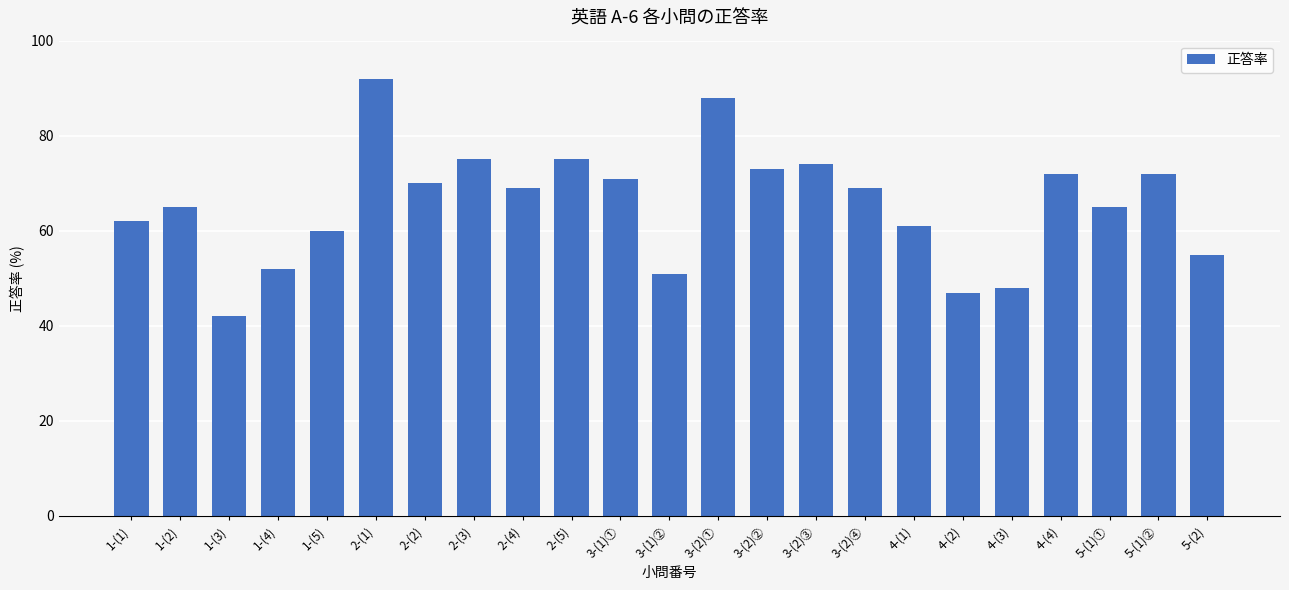

What is the difference between the second highest and minimum values?

46